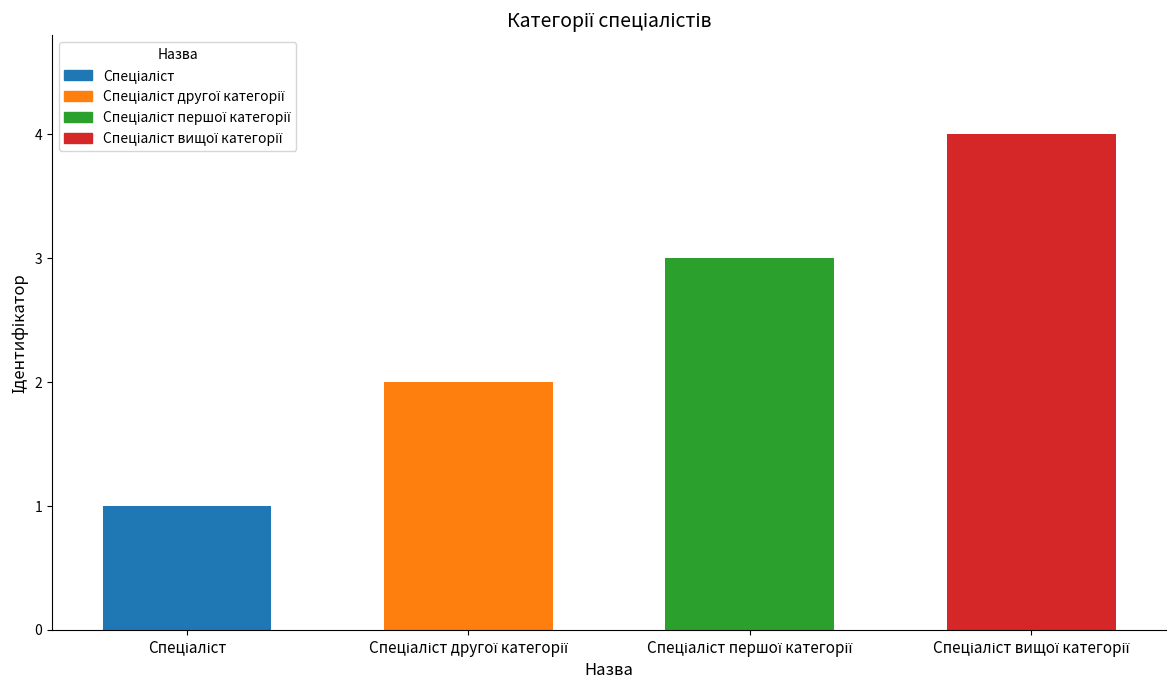

Are the bars horizontal?

No